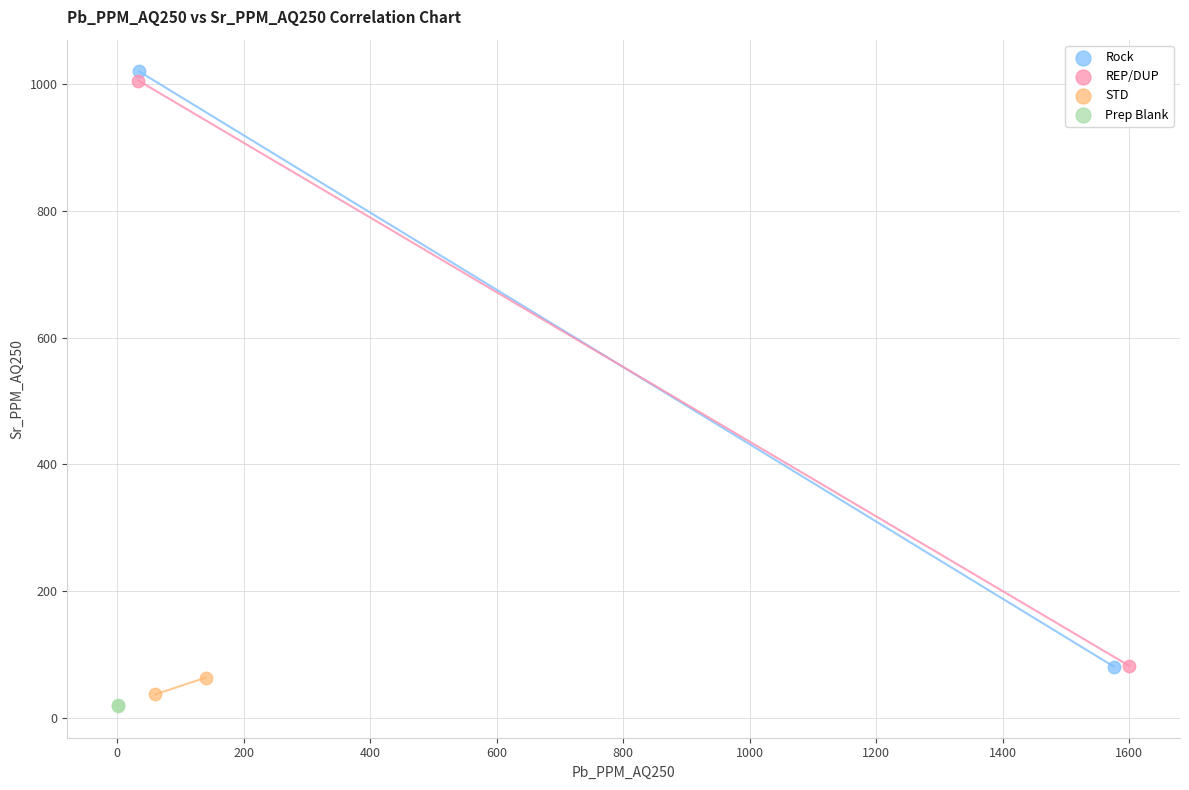

What are all the series names shown in the legend?

Rock, REP/DUP, STD, Prep Blank